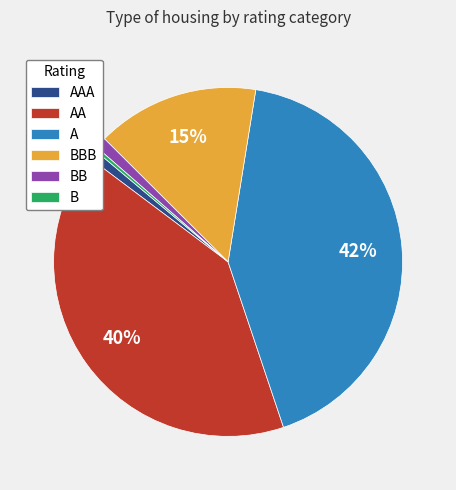

Do A and BB together represent more than half of the pie?

No